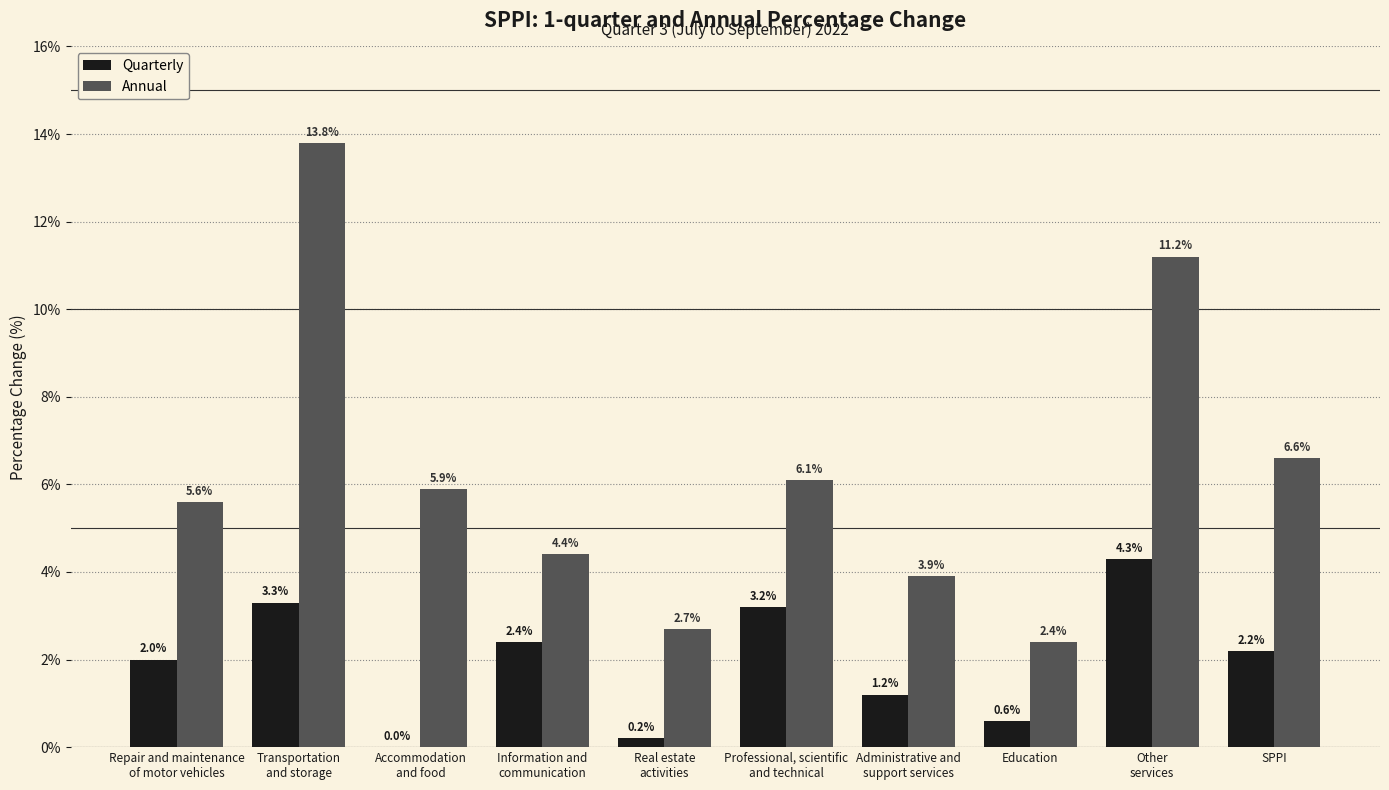

What is the maximum value for Quarterly?

4.3